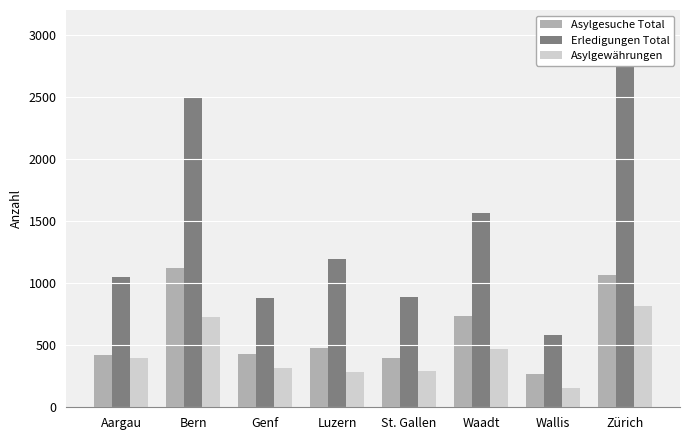

How many series are shown in this chart?

3